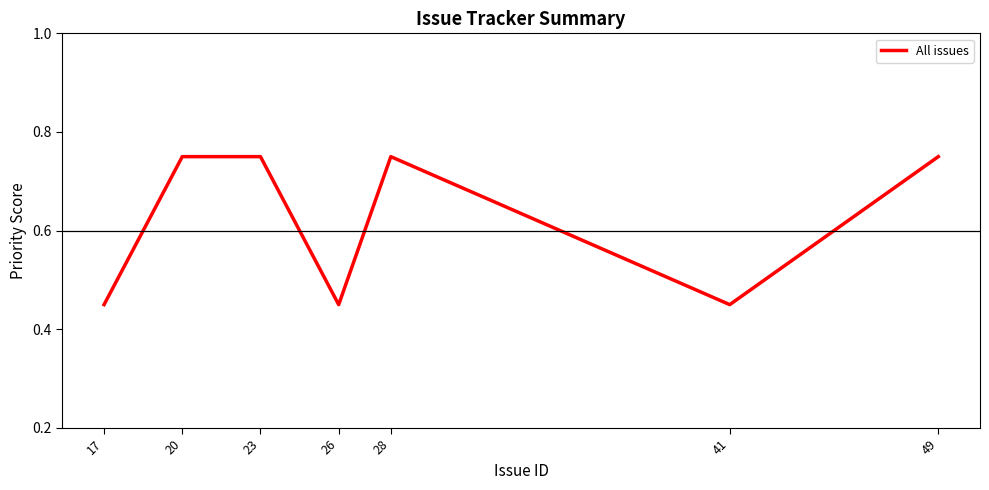

What is the value of the 7th point from the left?

0.8